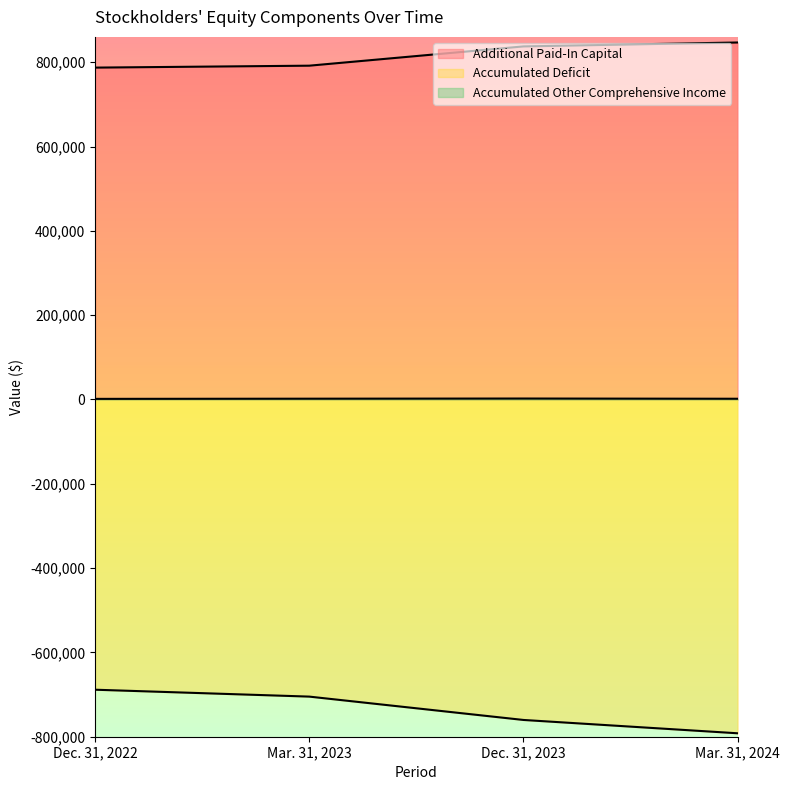

The Additional Paid-In Capital series shows 1296189 at Mar. 31, 2023. True or false?

False